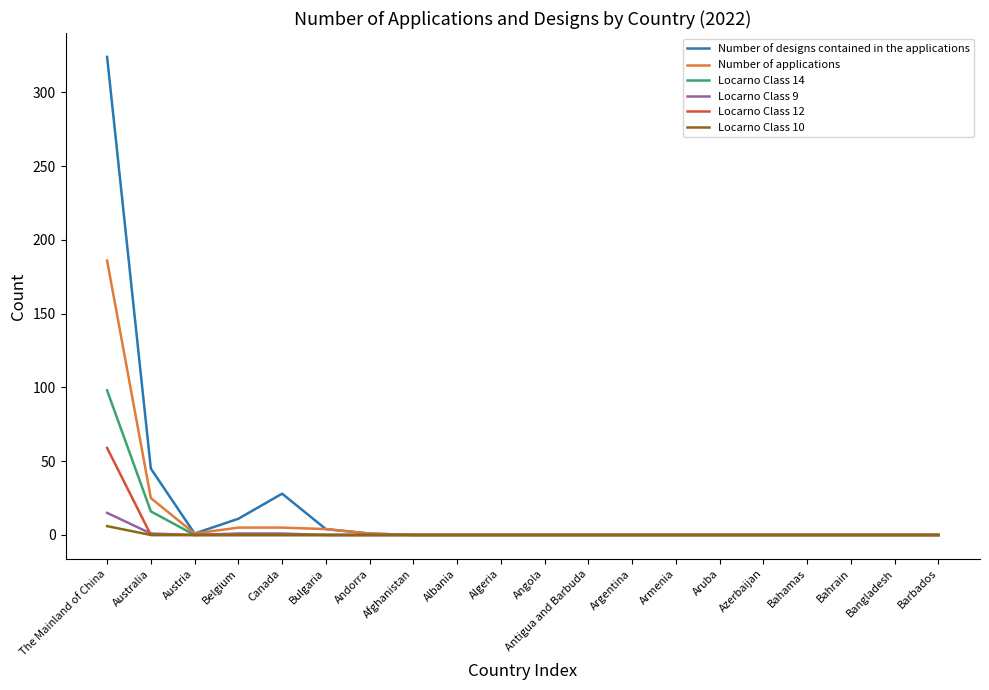

What is the greatest value displayed?

324